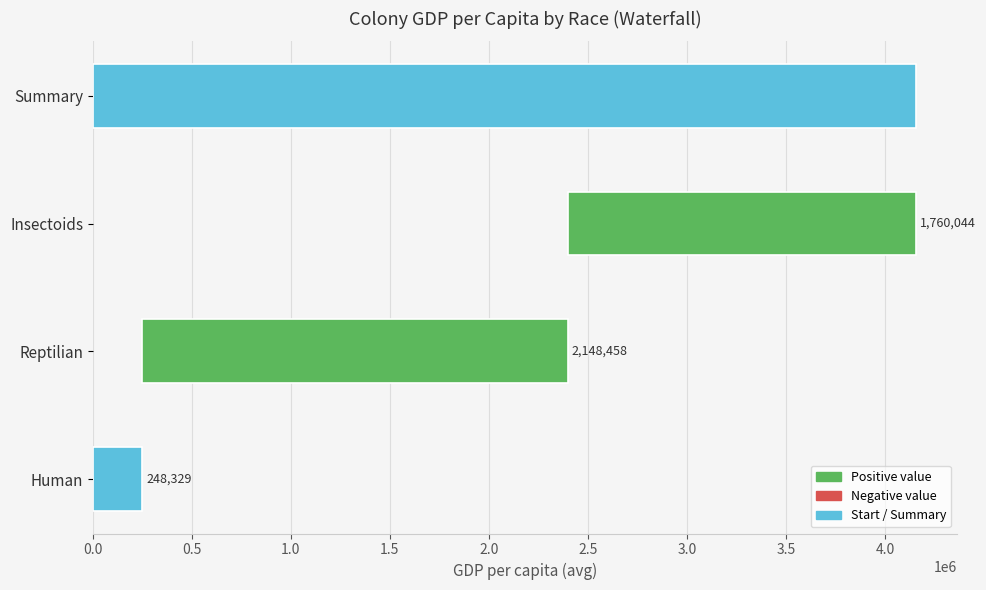

What is the value of the 1st bar from the left?

248329